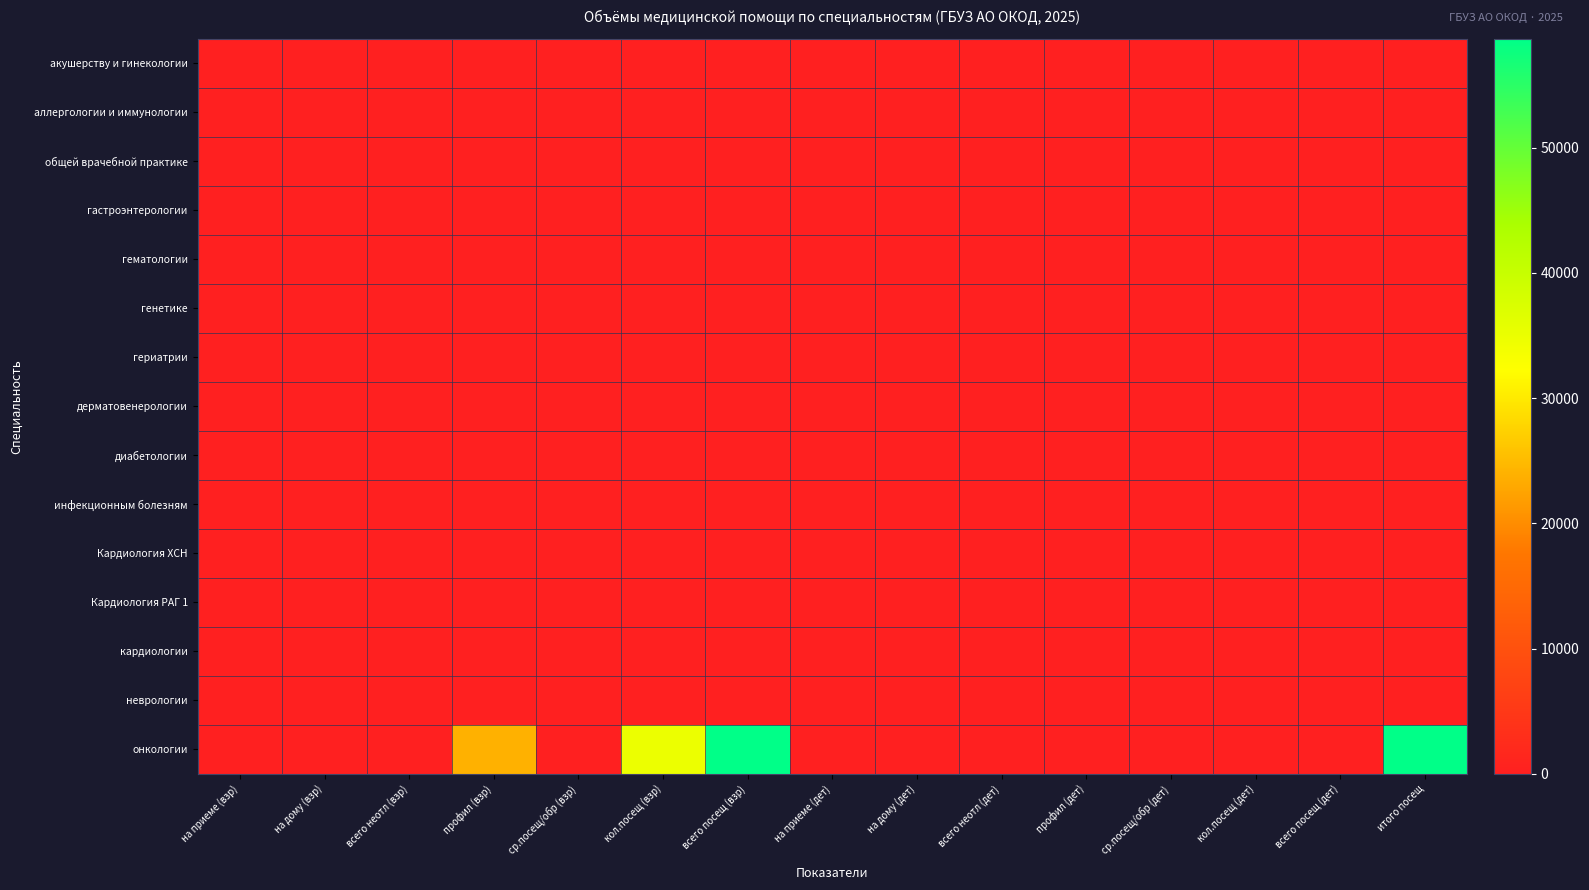

Reading left to right, extract all data points from this chart.

акушерству и гинекологии: на приеме (взр)=0.0	на дому (взр)=0.0	всего неотл (взр)=0.0	профил (взр)=0.0	ср.посещ/обр (взр)=3.8	кол.посещ (взр)=0.0	всего посещ (взр)=0.0	на приеме (дет)=0.0	на дому (дет)=0.0	всего неотл (дет)=0.0	профил (дет)=0.0	ср.посещ/обр (дет)=3.8	кол.посещ (дет)=0.0	всего посещ (дет)=0.0	итого посещ=0.0
аллергологии и иммунологии: на приеме (взр)=0.0	на дому (взр)=0.0	всего неотл (взр)=0.0	профил (взр)=0.0	ср.посещ/обр (взр)=2.6	кол.посещ (взр)=0.0	всего посещ (взр)=0.0	на приеме (дет)=0.0	на дому (дет)=0.0	всего неотл (дет)=0.0	профил (дет)=0.0	ср.посещ/обр (дет)=2.6	кол.посещ (дет)=0.0	всего посещ (дет)=0.0	итого посещ=0.0
общей врачебной практике: на приеме (взр)=0.0	на дому (взр)=0.0	всего неотл (взр)=0.0	профил (взр)=0.0	ср.посещ/обр (взр)=2.5	кол.посещ (взр)=0.0	всего посещ (взр)=0.0	на приеме (дет)=0.0	на дому (дет)=0.0	всего неотл (дет)=0.0	профил (дет)=0.0	ср.посещ/обр (дет)=2.5	кол.посещ (дет)=0.0	всего посещ (дет)=0.0	итого посещ=0.0
гастроэнтерологии: на приеме (взр)=0.0	на дому (взр)=0.0	всего неотл (взр)=0.0	профил (взр)=0.0	ср.посещ/обр (взр)=2.2	кол.посещ (взр)=0.0	всего посещ (взр)=0.0	на приеме (дет)=0.0	на дому (дет)=0.0	всего неотл (дет)=0.0	профил (дет)=0.0	ср.посещ/обр (дет)=2.2	кол.посещ (дет)=0.0	всего посещ (дет)=0.0	итого посещ=0.0
гематологии: на приеме (взр)=0.0	на дому (взр)=0.0	всего неотл (взр)=0.0	профил (взр)=0.0	ср.посещ/обр (взр)=2.1	кол.посещ (взр)=0.0	всего посещ (взр)=0.0	на приеме (дет)=0.0	на дому (дет)=0.0	всего неотл (дет)=0.0	профил (дет)=0.0	ср.посещ/обр (дет)=2.1	кол.посещ (дет)=0.0	всего посещ (дет)=0.0	итого посещ=0.0
генетике: на приеме (взр)=0.0	на дому (взр)=0.0	всего неотл (взр)=0.0	профил (взр)=0.0	ср.посещ/обр (взр)=2.1	кол.посещ (взр)=0.0	всего посещ (взр)=0.0	на приеме (дет)=0.0	на дому (дет)=0.0	всего неотл (дет)=0.0	профил (дет)=0.0	ср.посещ/обр (дет)=2.1	кол.посещ (дет)=0.0	всего посещ (дет)=0.0	итого посещ=0.0
гериатрии: на приеме (взр)=0.0	на дому (взр)=0.0	всего неотл (взр)=0.0	профил (взр)=0.0	ср.посещ/обр (взр)=2.7	кол.посещ (взр)=0.0	всего посещ (взр)=0.0	на приеме (дет)=0.0	на дому (дет)=0.0	всего неотл (дет)=0.0	профил (дет)=0.0	ср.посещ/обр (дет)=2.7	кол.посещ (дет)=0.0	всего посещ (дет)=0.0	итого посещ=0.0
дерматовенерологии: на приеме (взр)=0.0	на дому (взр)=0.0	всего неотл (взр)=0.0	профил (взр)=0.0	ср.посещ/обр (взр)=4.2	кол.посещ (взр)=0.0	всего посещ (взр)=0.0	на приеме (дет)=0.0	на дому (дет)=0.0	всего неотл (дет)=0.0	профил (дет)=0.0	ср.посещ/обр (дет)=4.2	кол.посещ (дет)=0.0	всего посещ (дет)=0.0	итого посещ=0.0
диабетологии: на приеме (взр)=0.0	на дому (взр)=0.0	всего неотл (взр)=0.0	профил (взр)=0.0	ср.посещ/обр (взр)=2.0	кол.посещ (взр)=0.0	всего посещ (взр)=0.0	на приеме (дет)=0.0	на дому (дет)=0.0	всего неотл (дет)=0.0	профил (дет)=0.0	ср.посещ/обр (дет)=2.0	кол.посещ (дет)=0.0	всего посещ (дет)=0.0	итого посещ=0.0
инфекционным болезням: на приеме (взр)=0.0	на дому (взр)=0.0	всего неотл (взр)=0.0	профил (взр)=0.0	ср.посещ/обр (взр)=2.4	кол.посещ (взр)=0.0	всего посещ (взр)=0.0	на приеме (дет)=0.0	на дому (дет)=0.0	всего неотл (дет)=0.0	профил (дет)=0.0	ср.посещ/обр (дет)=2.4	кол.посещ (дет)=0.0	всего посещ (дет)=0.0	итого посещ=0.0
Кардиология ХСН: на приеме (взр)=0.0	на дому (взр)=0.0	всего неотл (взр)=0.0	профил (взр)=0.0	ср.посещ/обр (взр)=3.1	кол.посещ (взр)=0.0	всего посещ (взр)=0.0	на приеме (дет)=0.0	на дому (дет)=0.0	всего неотл (дет)=0.0	профил (дет)=0.0	ср.посещ/обр (дет)=3.1	кол.посещ (дет)=0.0	всего посещ (дет)=0.0	итого посещ=0.0
Кардиология РАГ 1: на приеме (взр)=0.0	на дому (взр)=0.0	всего неотл (взр)=0.0	профил (взр)=0.0	ср.посещ/обр (взр)=3.1	кол.посещ (взр)=0.0	всего посещ (взр)=0.0	на приеме (дет)=0.0	на дому (дет)=0.0	всего неотл (дет)=0.0	профил (дет)=0.0	ср.посещ/обр (дет)=3.1	кол.посещ (дет)=0.0	всего посещ (дет)=0.0	итого посещ=0.0
кардиологии: на приеме (взр)=0.0	на дому (взр)=0.0	всего неотл (взр)=0.0	профил (взр)=0.0	ср.посещ/обр (взр)=3.1	кол.посещ (взр)=0.0	всего посещ (взр)=0.0	на приеме (дет)=0.0	на дому (дет)=0.0	всего неотл (дет)=0.0	профил (дет)=0.0	ср.посещ/обр (дет)=3.1	кол.посещ (дет)=0.0	всего посещ (дет)=0.0	итого посещ=0.0
неврологии: на приеме (взр)=0.0	на дому (взр)=0.0	всего неотл (взр)=0.0	профил (взр)=0.0	ср.посещ/обр (взр)=2.9	кол.посещ (взр)=0.0	всего посещ (взр)=0.0	на приеме (дет)=0.0	на дому (дет)=0.0	всего неотл (дет)=0.0	профил (дет)=0.0	ср.посещ/обр (дет)=2.9	кол.посещ (дет)=0.0	всего посещ (дет)=0.0	итого посещ=0.0
онкологии: на приеме (взр)=0.0	на дому (взр)=0.0	всего неотл (взр)=0.0	профил (взр)=23850.0	ср.посещ/обр (взр)=2.5	кол.посещ (взр)=34838.0	всего посещ (взр)=58688.0	на приеме (дет)=0.0	на дому (дет)=0.0	всего неотл (дет)=0.0	профил (дет)=0.0	ср.посещ/обр (дет)=2.5	кол.посещ (дет)=0.0	всего посещ (дет)=0.0	итого посещ=58688.0